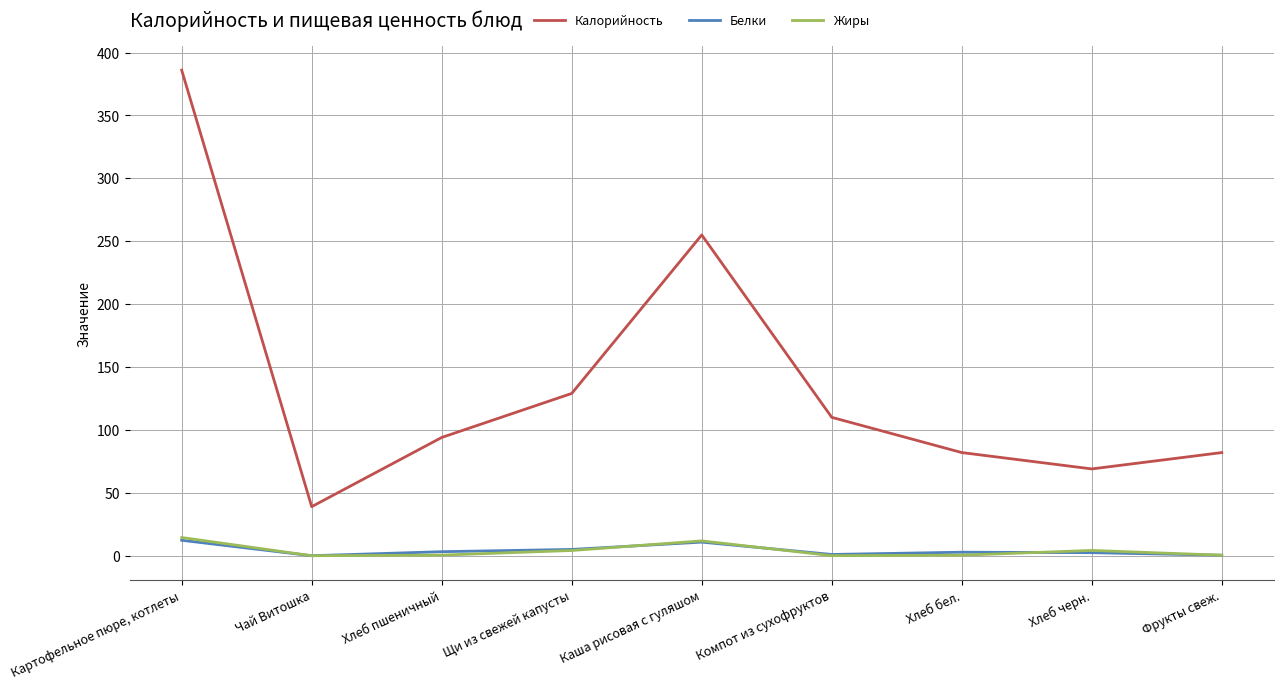

At which label is Калорийность closest to 212?

Каша рисовая с гуляшом